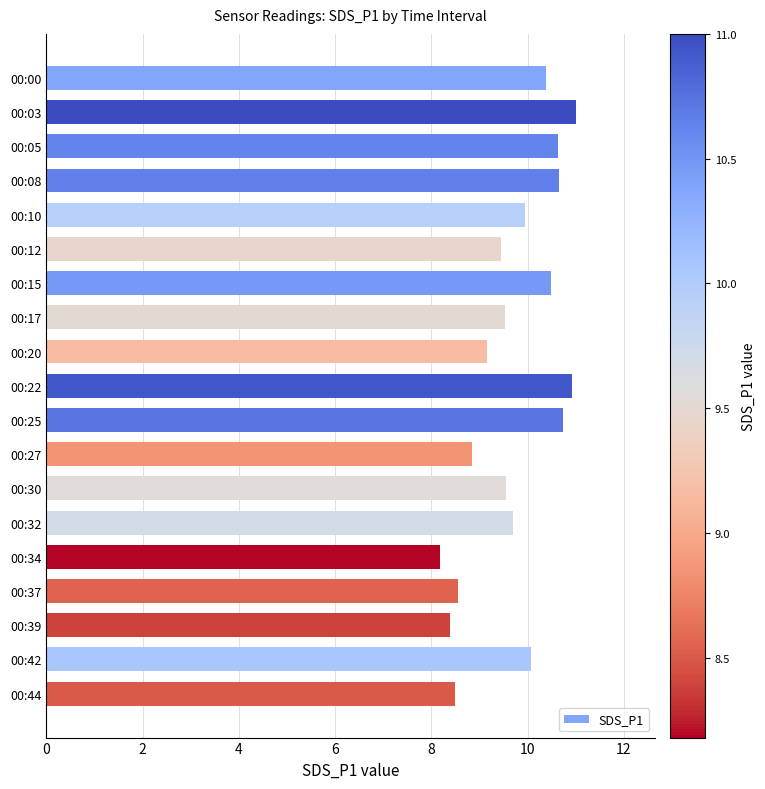

Between 00:42 and 00:00, which is larger?

00:00